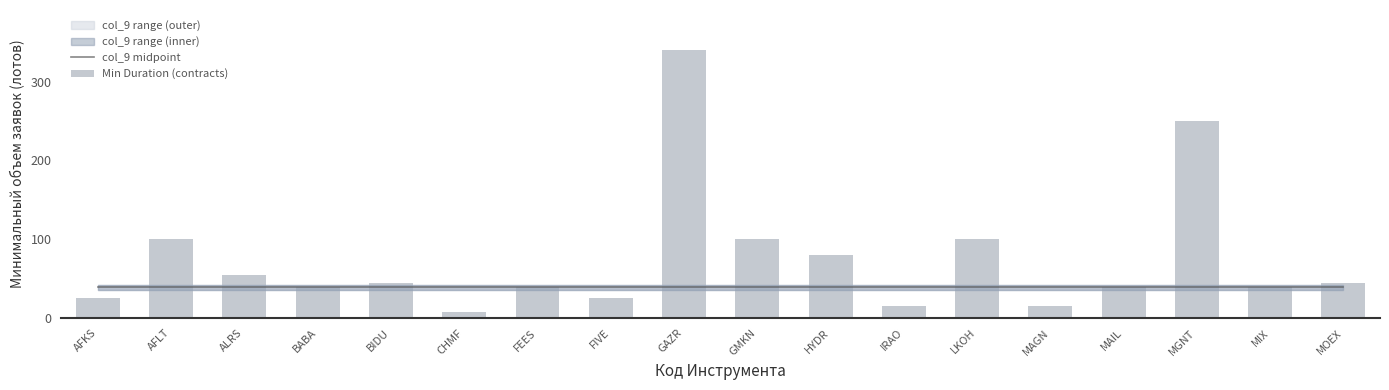

What is the label of the 7th bar from the left?

FEES